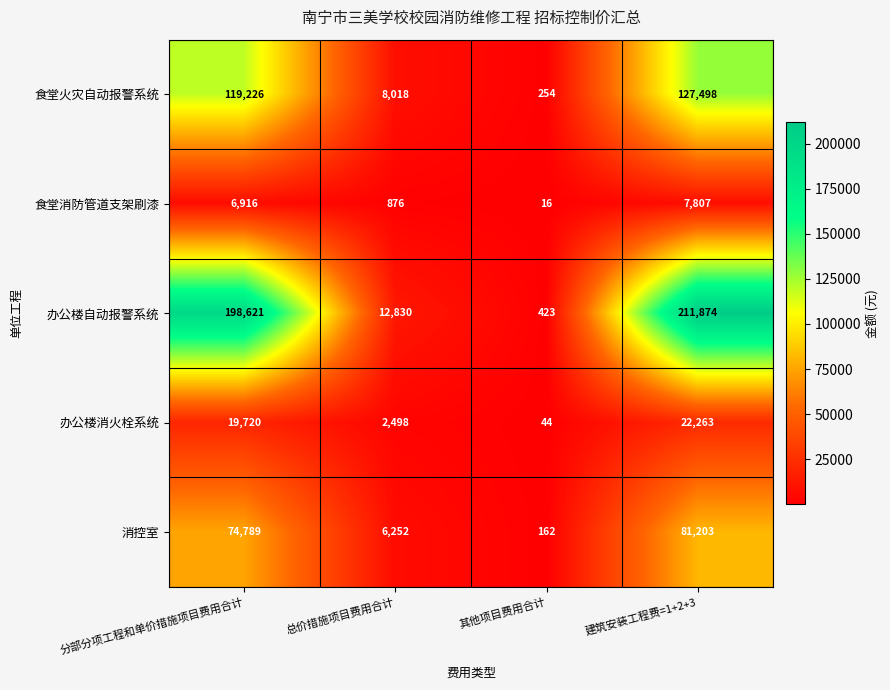

Is the value of 办公楼自动报警系统 at 其他项目费用合计 greater than the value of 消控室 at 总价措施项目费用合计?

No